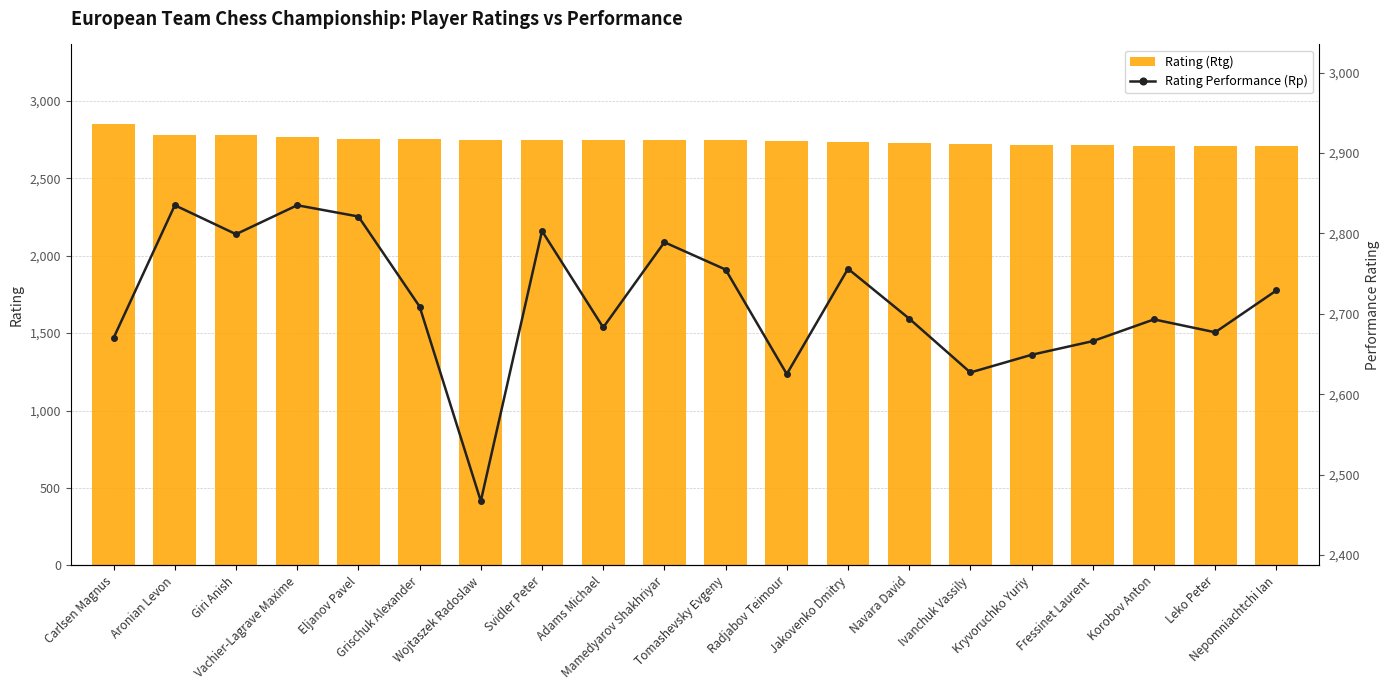

Between Carlsen Magnus and Aronian Levon, which series saw the biggest shift?

Rating Performance (Rp)